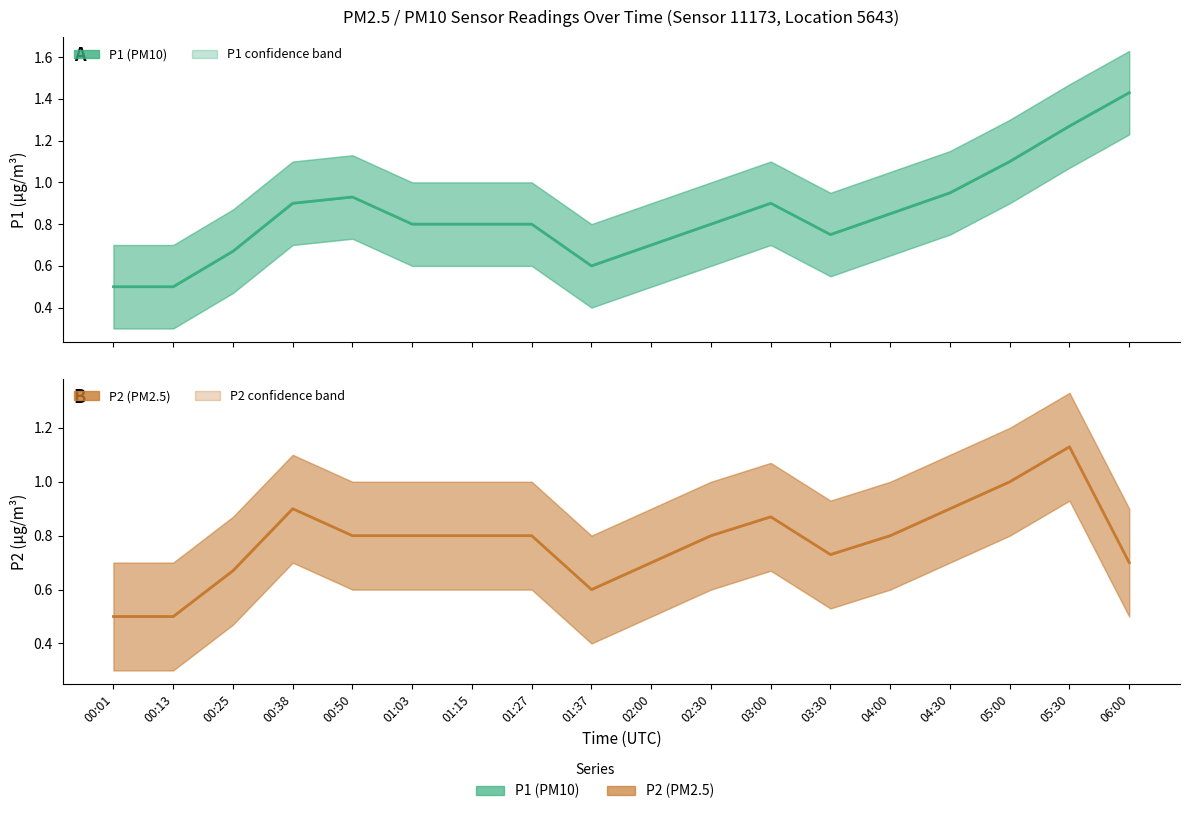

Reading left to right, what are all the values shown in this chart?

P1 (PM10): 00:01=0.5	00:13=0.5	00:25=0.7	00:38=0.9	00:50=0.9	01:03=0.8	01:15=0.8	01:27=0.8	01:37=0.6	02:00=0.7	02:30=0.8	03:00=0.9	03:30=0.8	04:00=0.8	04:30=0.9	05:00=1.1	05:30=1.3	06:00=1.4
P2 (PM2.5): 00:01=0.5	00:13=0.5	00:25=0.7	00:38=0.9	00:50=0.8	01:03=0.8	01:15=0.8	01:27=0.8	01:37=0.6	02:00=0.7	02:30=0.8	03:00=0.9	03:30=0.7	04:00=0.8	04:30=0.9	05:00=1.0	05:30=1.1	06:00=0.7